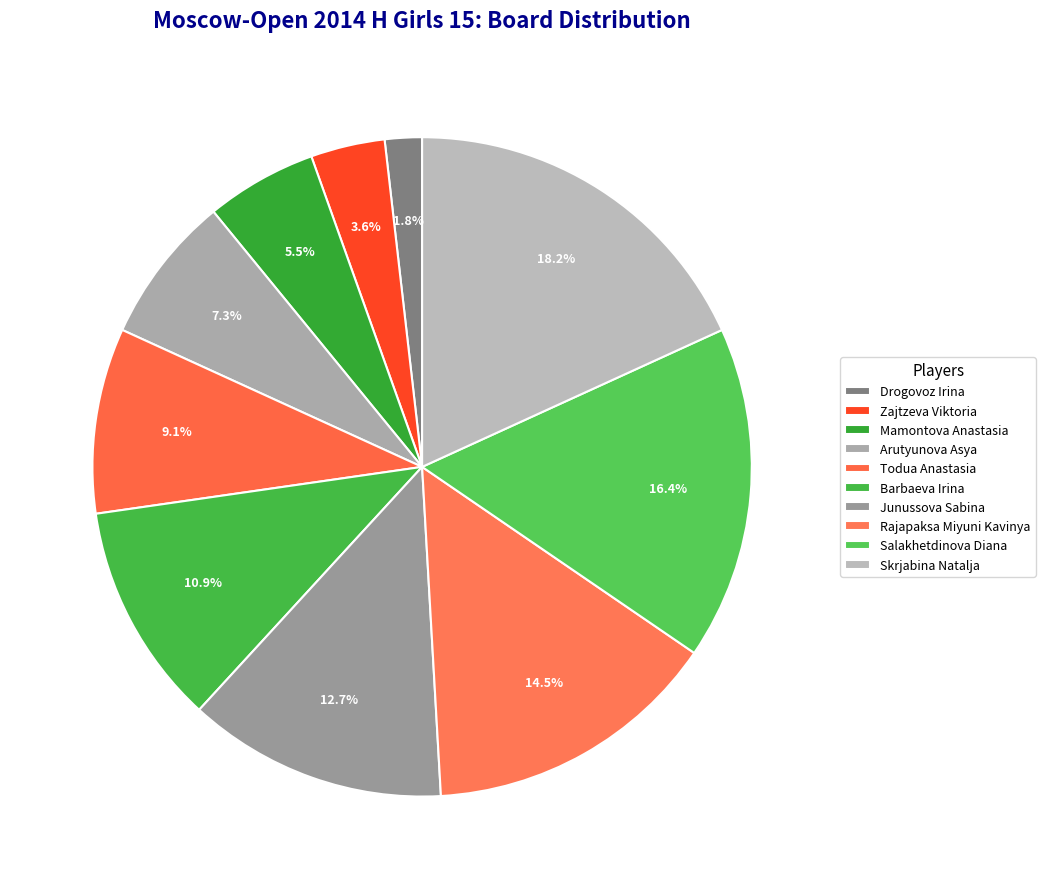

Is it true that Mamontova Anastasia is 5% of the pie?

True